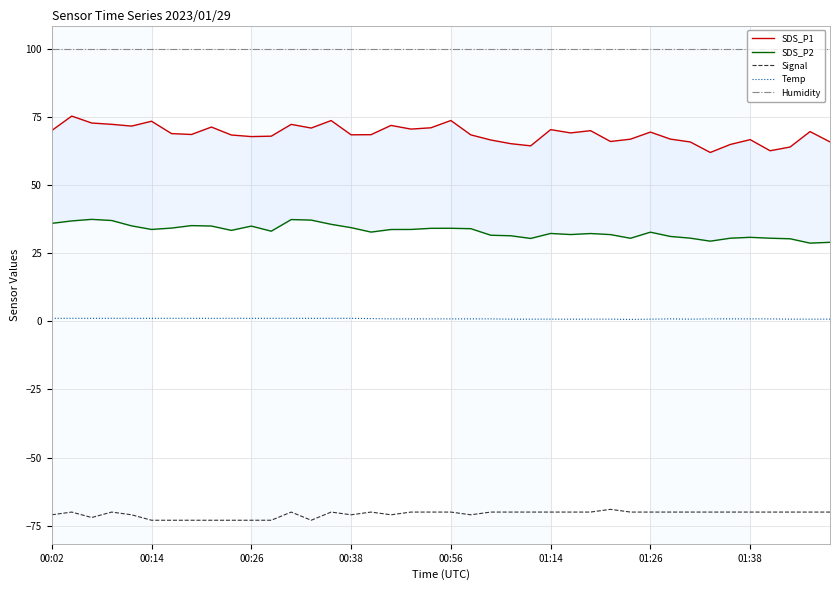

Rank the series by their maximum value, from lowest to highest.

Signal, Temp, SDS_P2, SDS_P1, Humidity